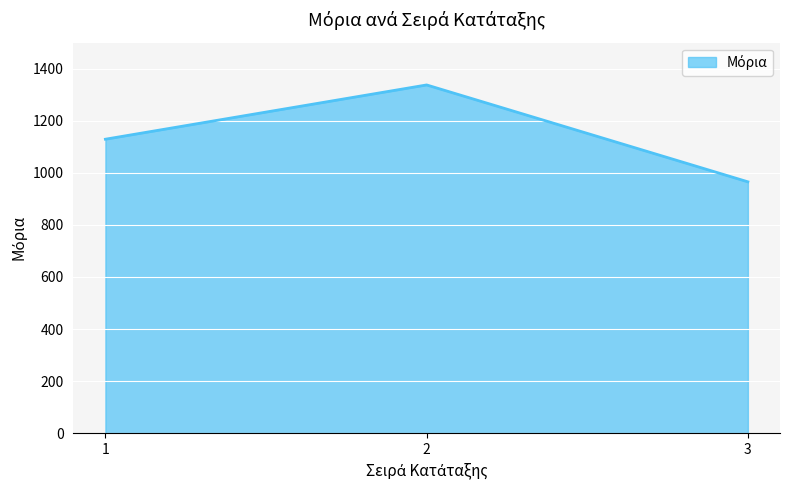

Is it true that the value at 2 is 1951.5?

False